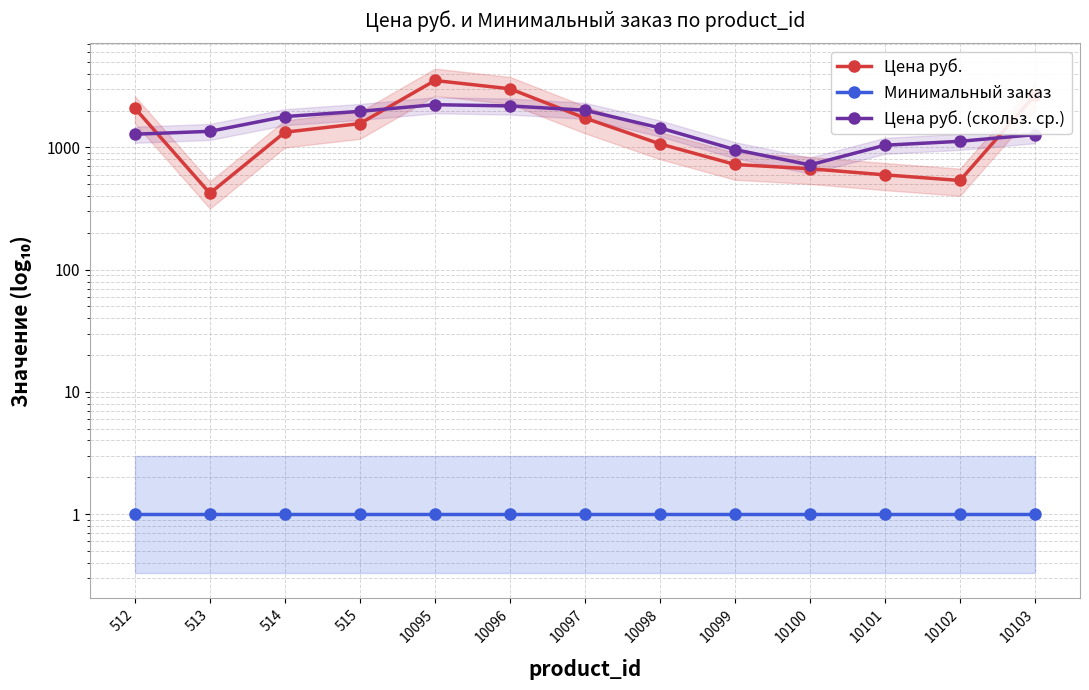

Which has a higher value, 10101 or 512?

512